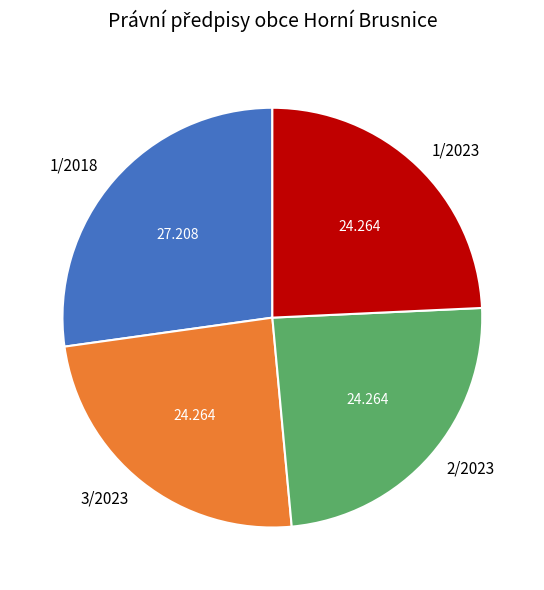

Is the sum of 3/2023 and 1/2023 greater than half?

No